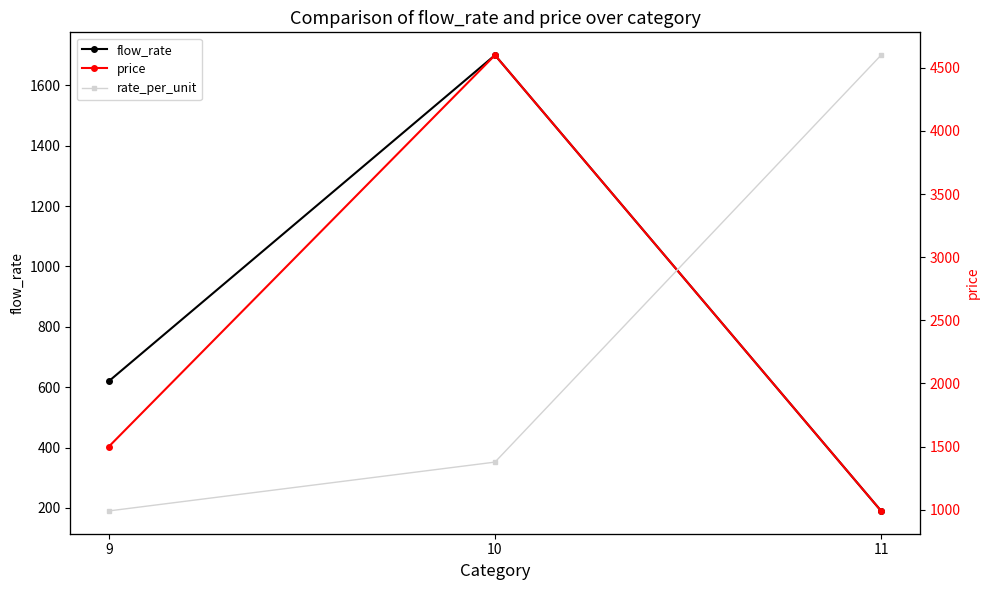

List the labels in order of price value, largest first.

10, 9, 11